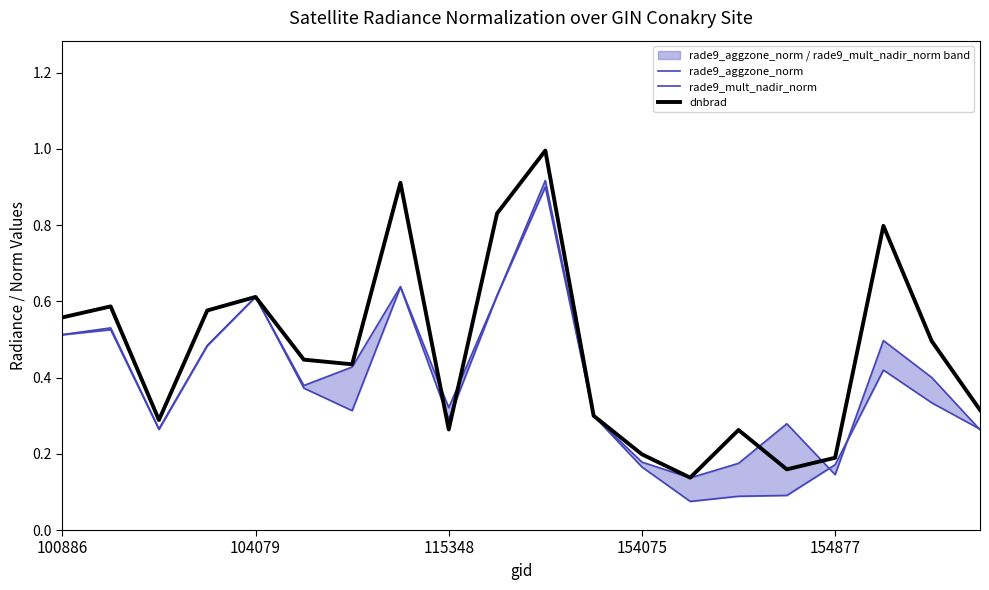

Which series has the widest spread of values?

dnbrad